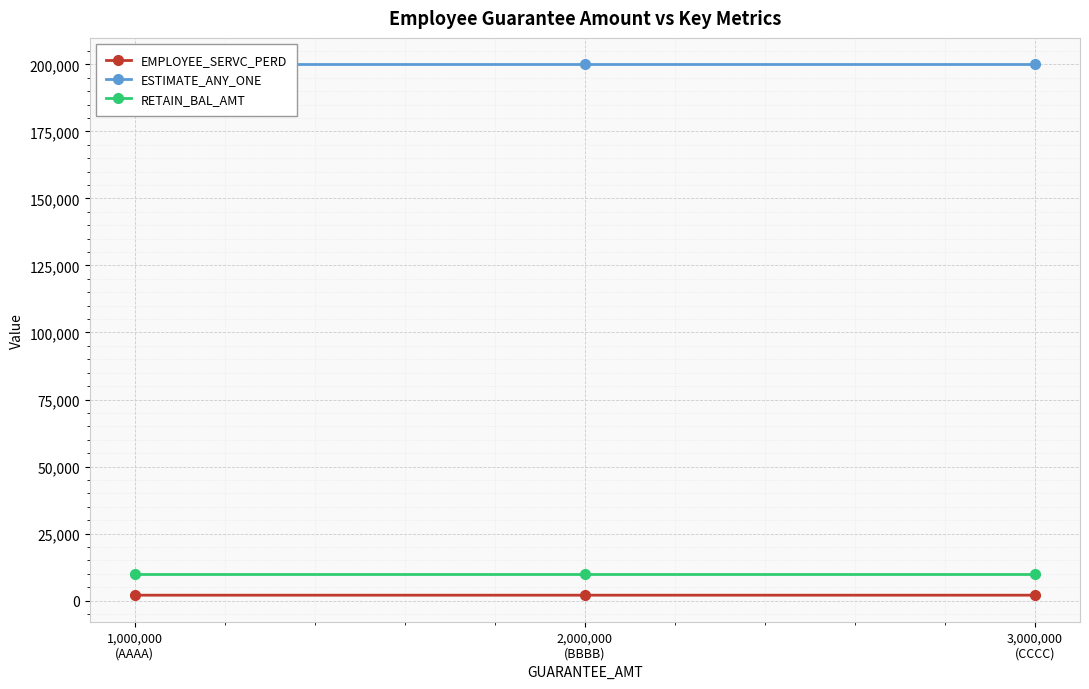

How many values in the EMPLOYEE_SERVC_PERD series exceed 2011?

1